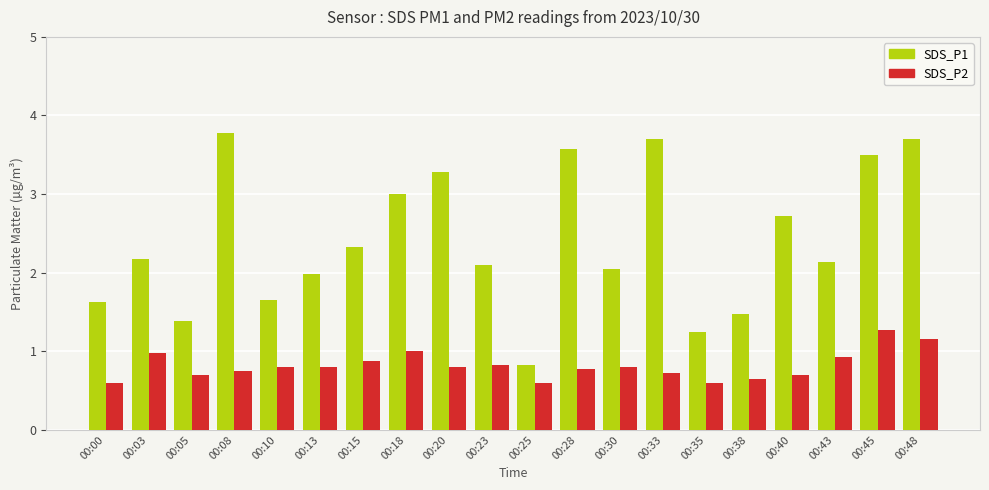

What is the difference between the SDS_P2 values at 00:20 and 00:00?

0.2